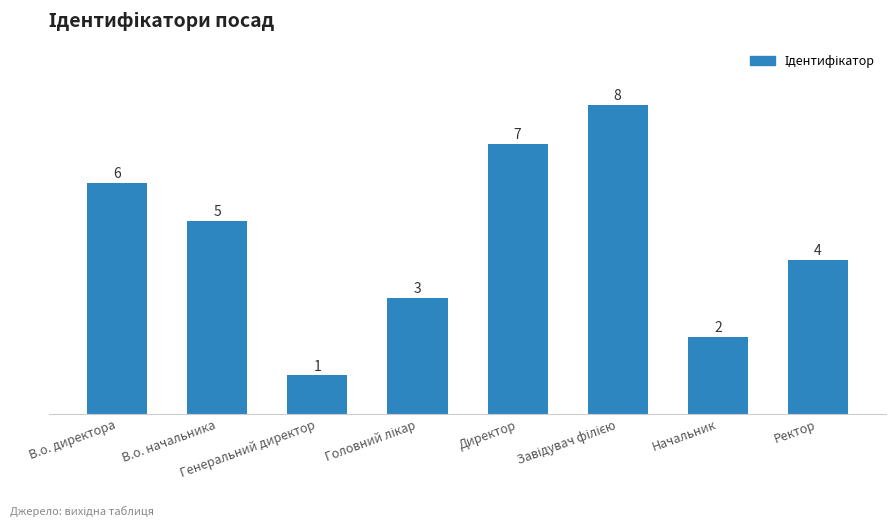

The value at Директор is 7. True or false?

True